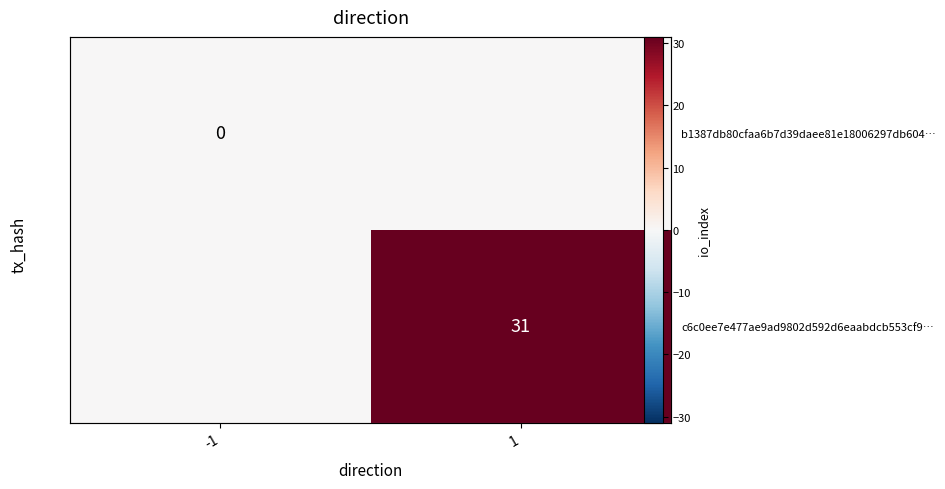

How many data points in c6c0ee7e477ae9ad9802d592d6eaabdcb553cf9… are less than 31?

1